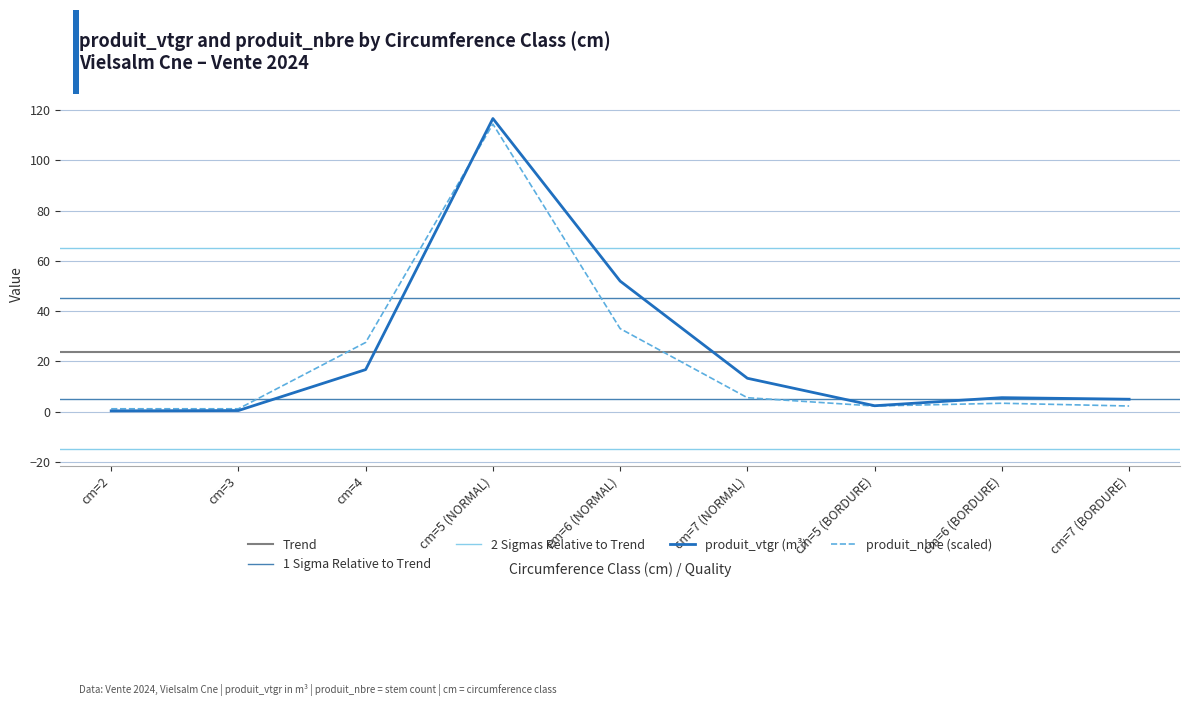

Reading left to right, what are all the values shown in this chart?

produit_vtgr: 0.3	0.4	16.7	116.6	51.9	13.2	2.3	5.5	4.9
produit_nbre: 1.1	1.1	27.5	114.4	33.0	5.5	2.2	3.3	2.2